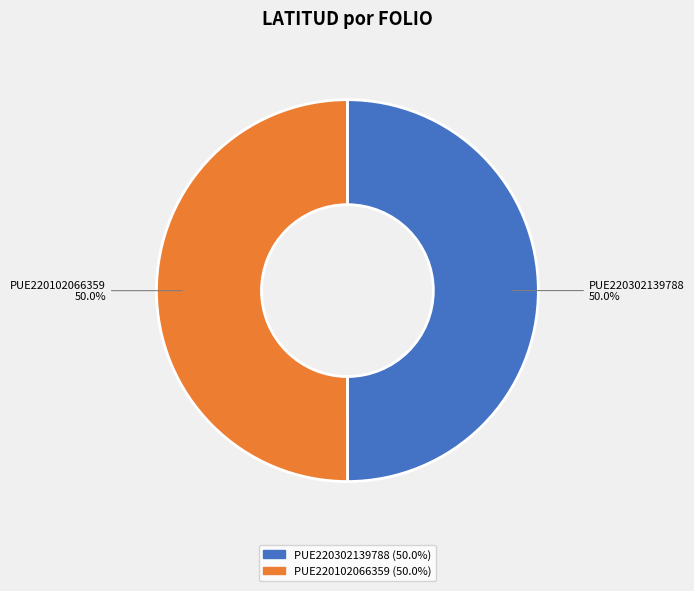

Approximately how many times larger is the value at PUE220302139788 compared to PUE220102066359?

1.0